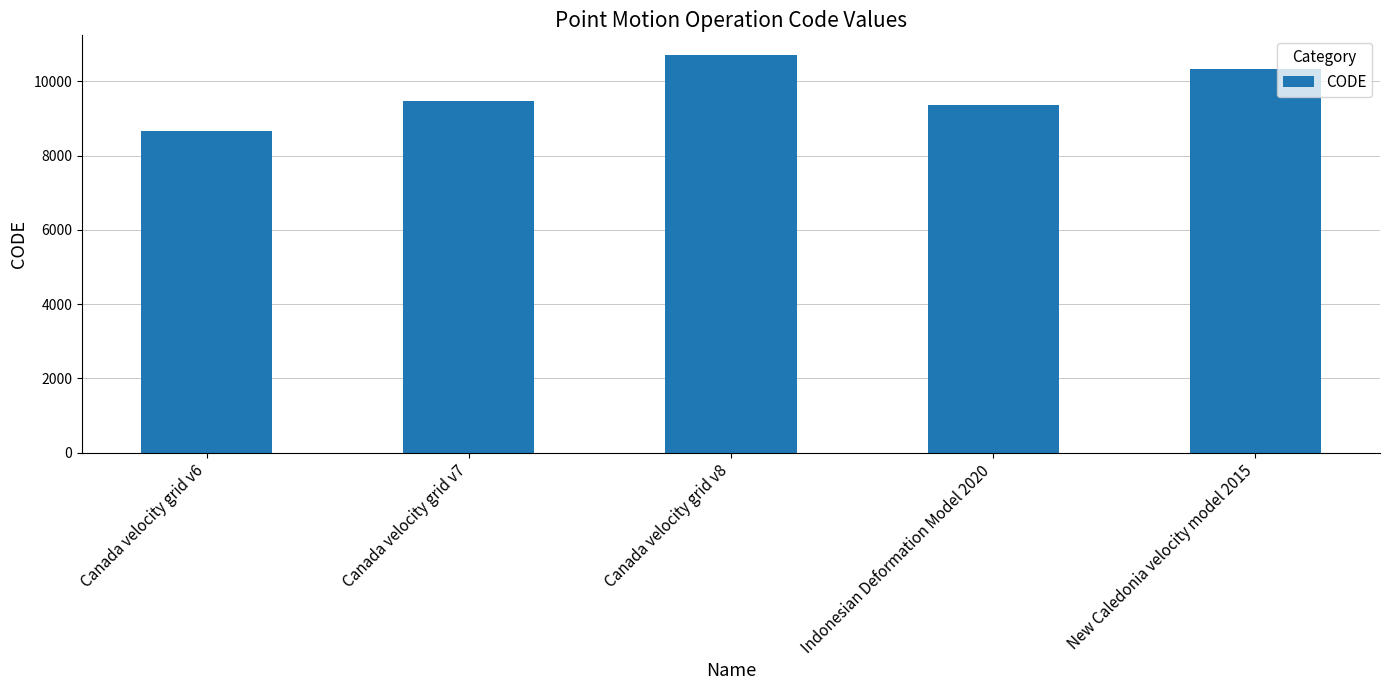

The value at New Caledonia velocity model 2015 is 16575. True or false?

False